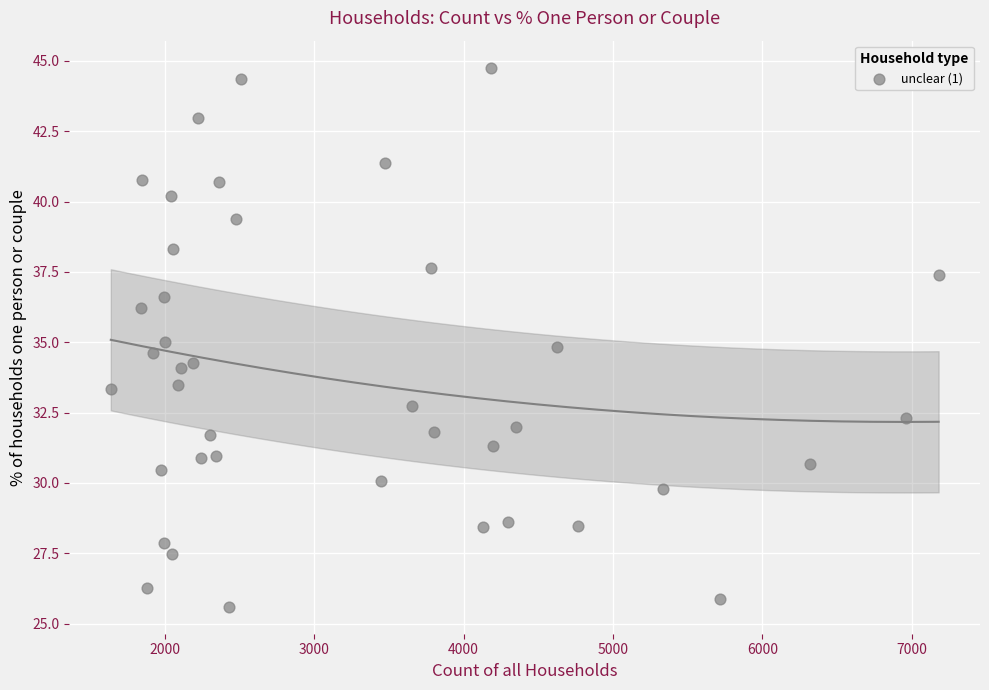

What is the range of Y values (max minus min)?

19.2